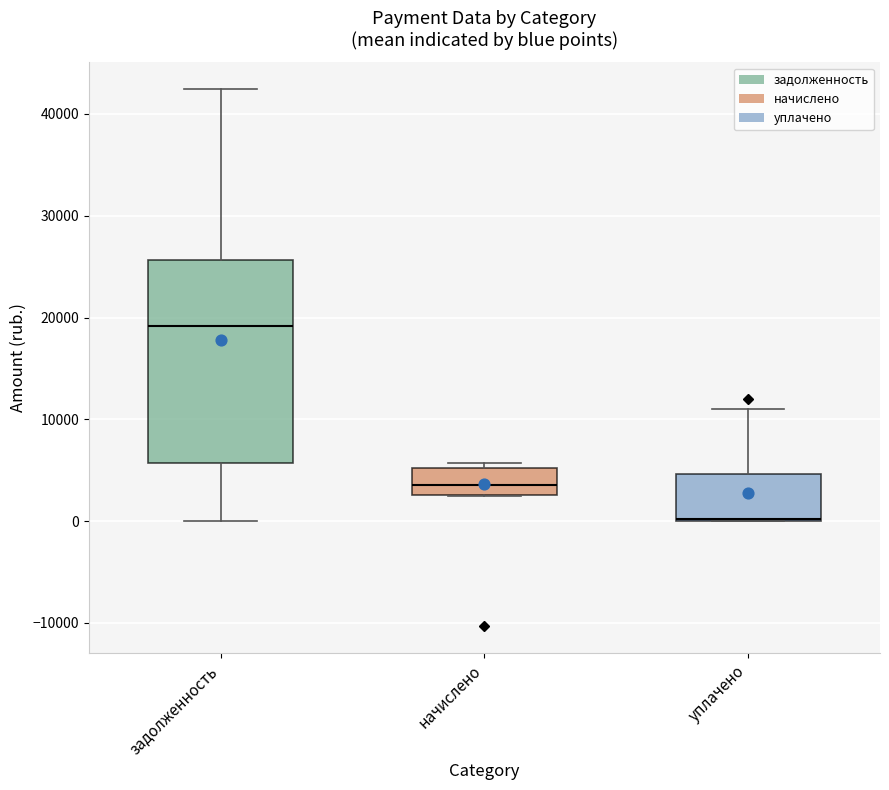

Which box is the tallest, from its lower edge to its upper edge?

задолженность